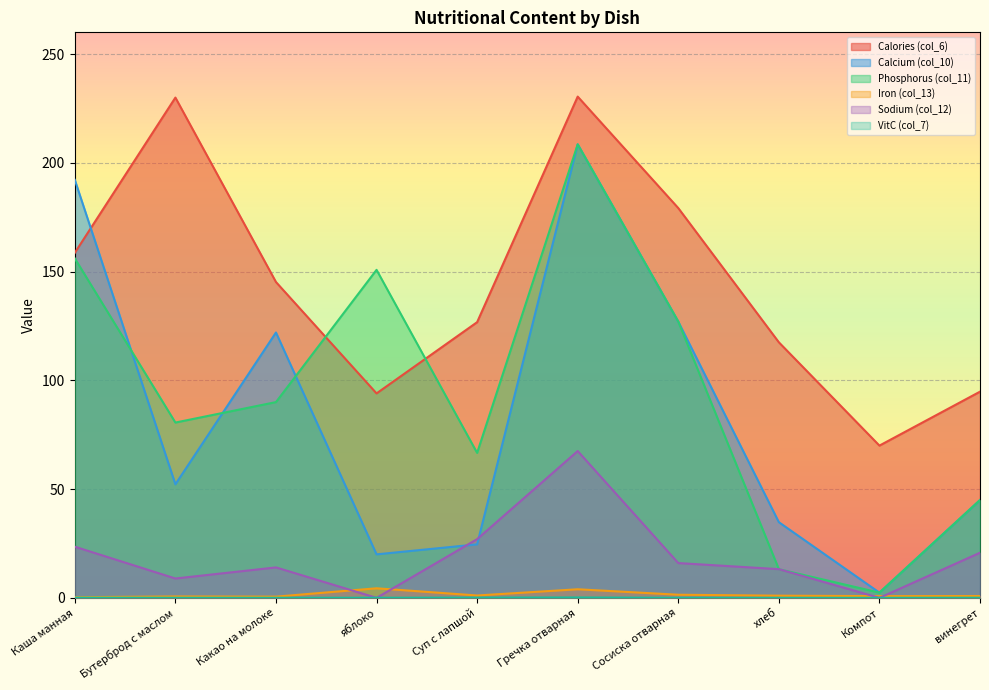

True or false: Sodium (col_12) has a value of 21.1 at Сосиска отварная.

False